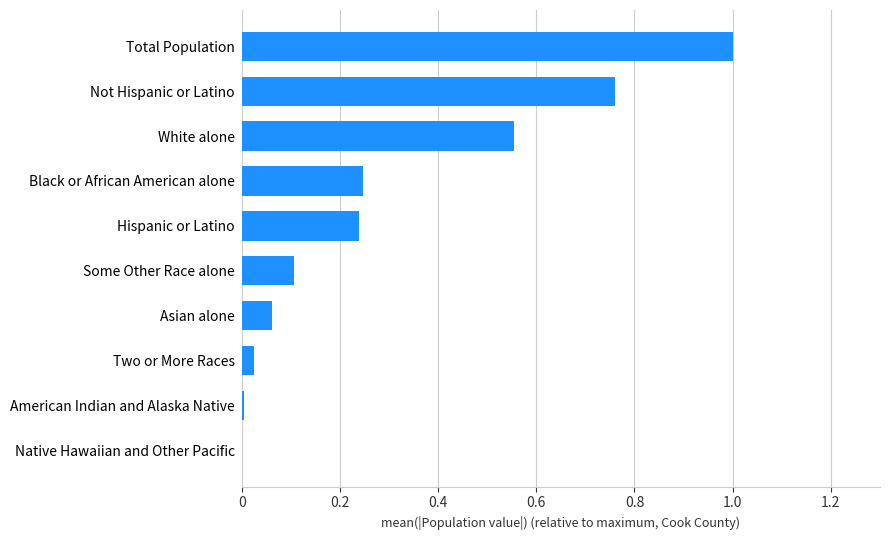

Which has a higher value, Hispanic or Latino or Some Other Race alone?

Hispanic or Latino